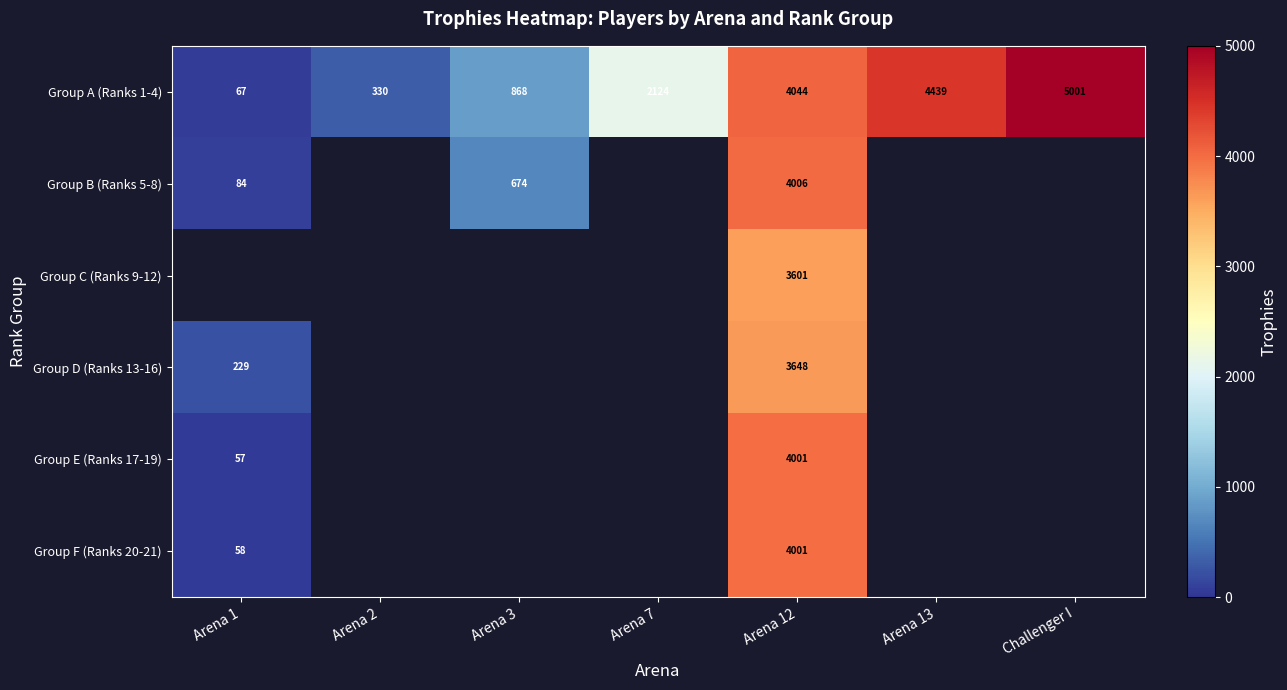

At which label is Group A (Ranks 1-4) closest to 2534?

Arena 7